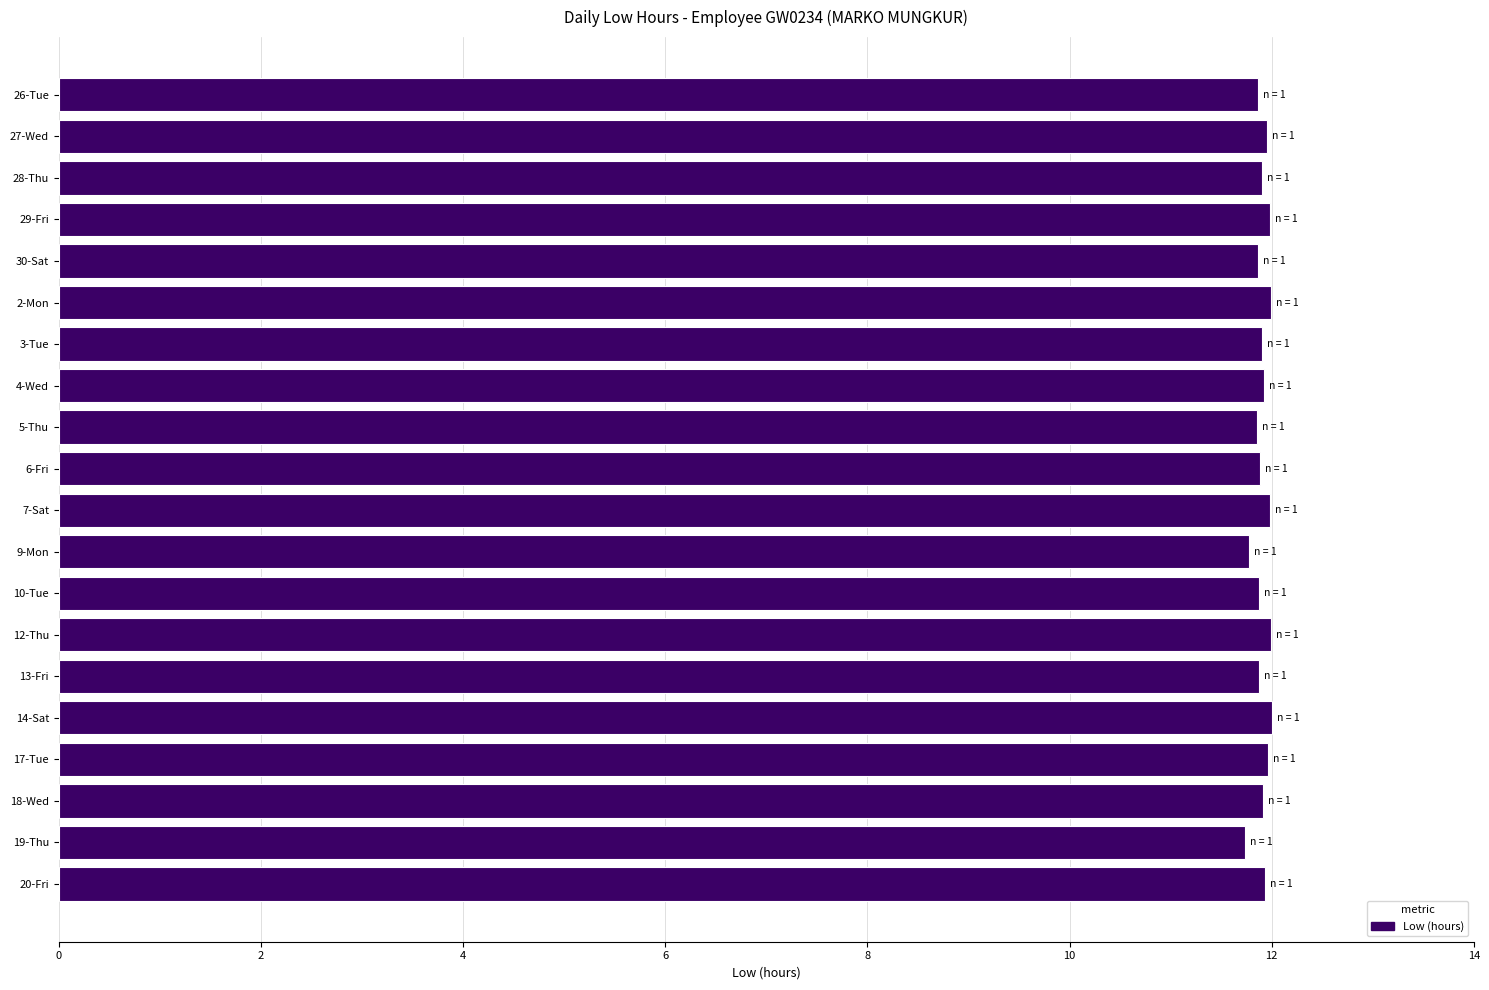

Are the bars grouped side by side (vs. stacked)?

No